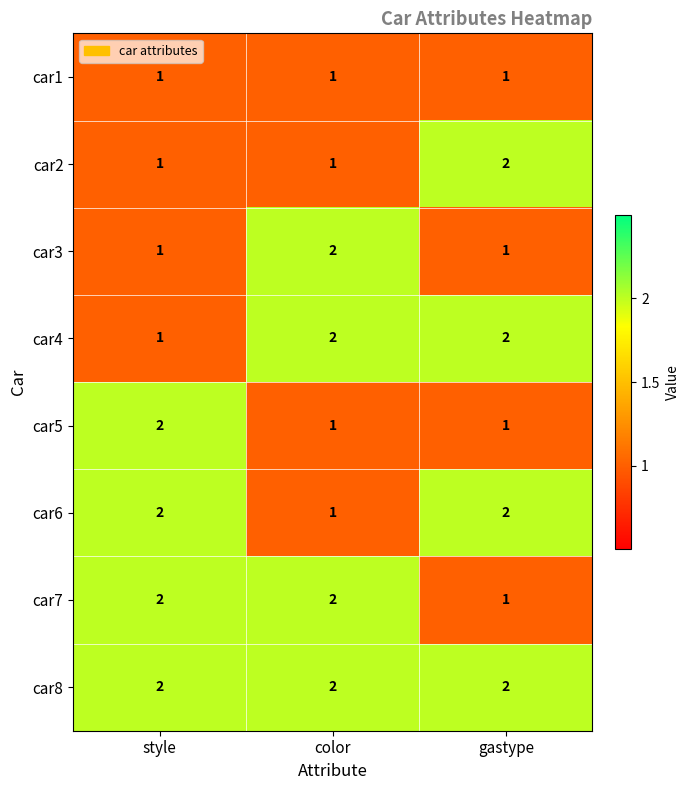

Reading left to right, transcribe all the data shown in this chart.

car1: style=1	color=1	gastype=1
car2: style=1	color=1	gastype=2
car3: style=1	color=2	gastype=1
car4: style=1	color=2	gastype=2
car5: style=2	color=1	gastype=1
car6: style=2	color=1	gastype=2
car7: style=2	color=2	gastype=1
car8: style=2	color=2	gastype=2